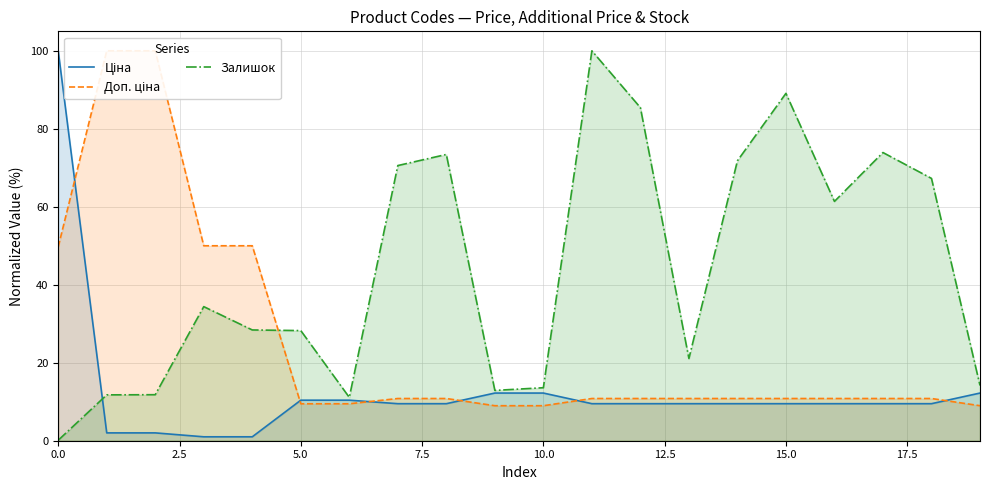

Does the chart display data point markers on the line(s)?

No